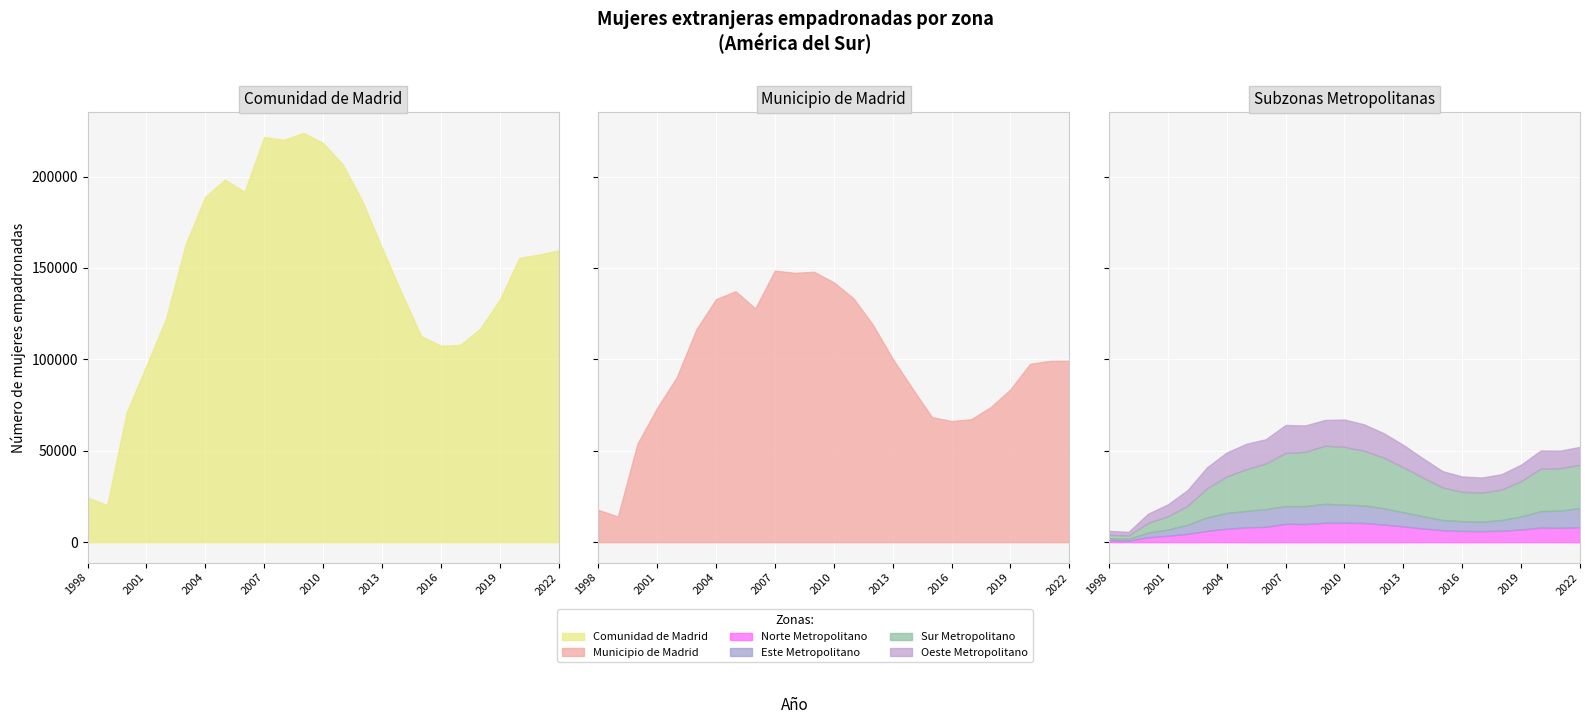

Which has a higher value, 1998 or 2016?

2016